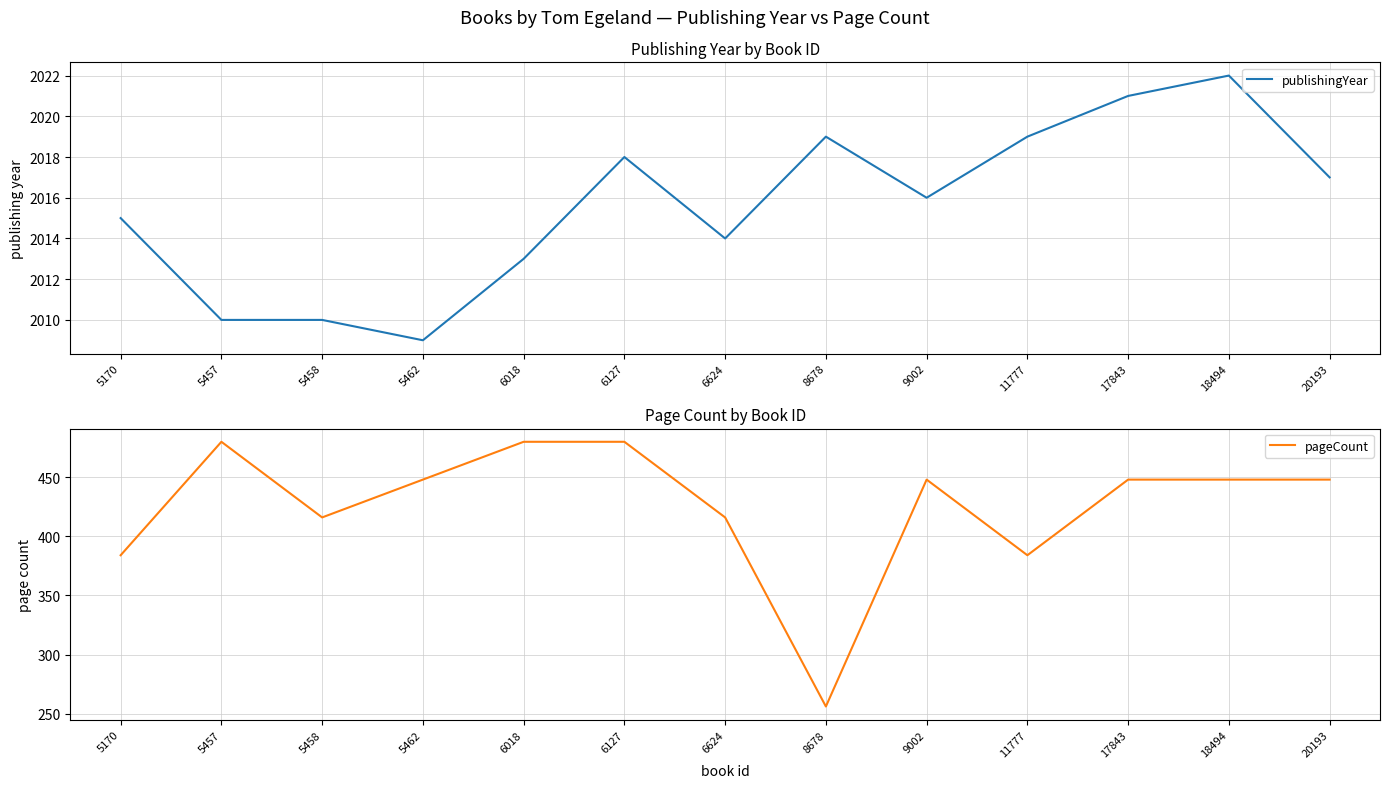

What is the value of the publishingYear point at the 12th from the left?

2022